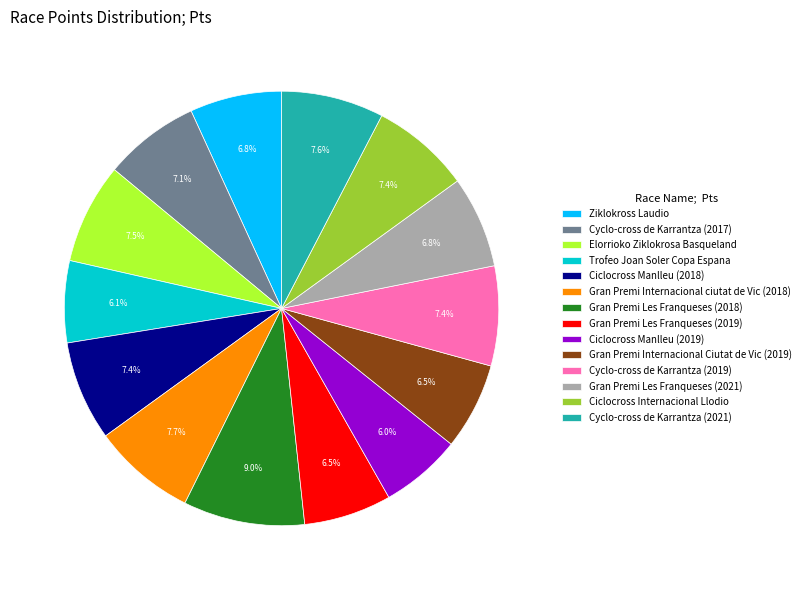

What percentage is the Gran Premi Les Franqueses (2018) slice, to the nearest percent?

9%